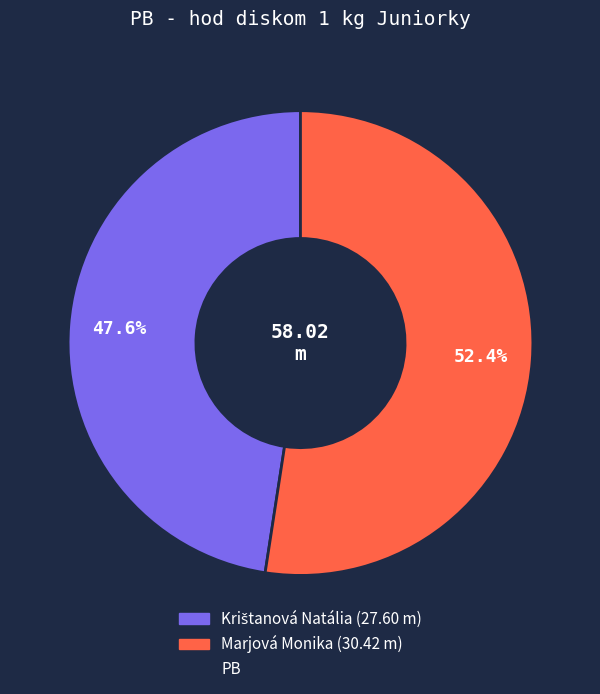

How many slices are in this pie chart?

2